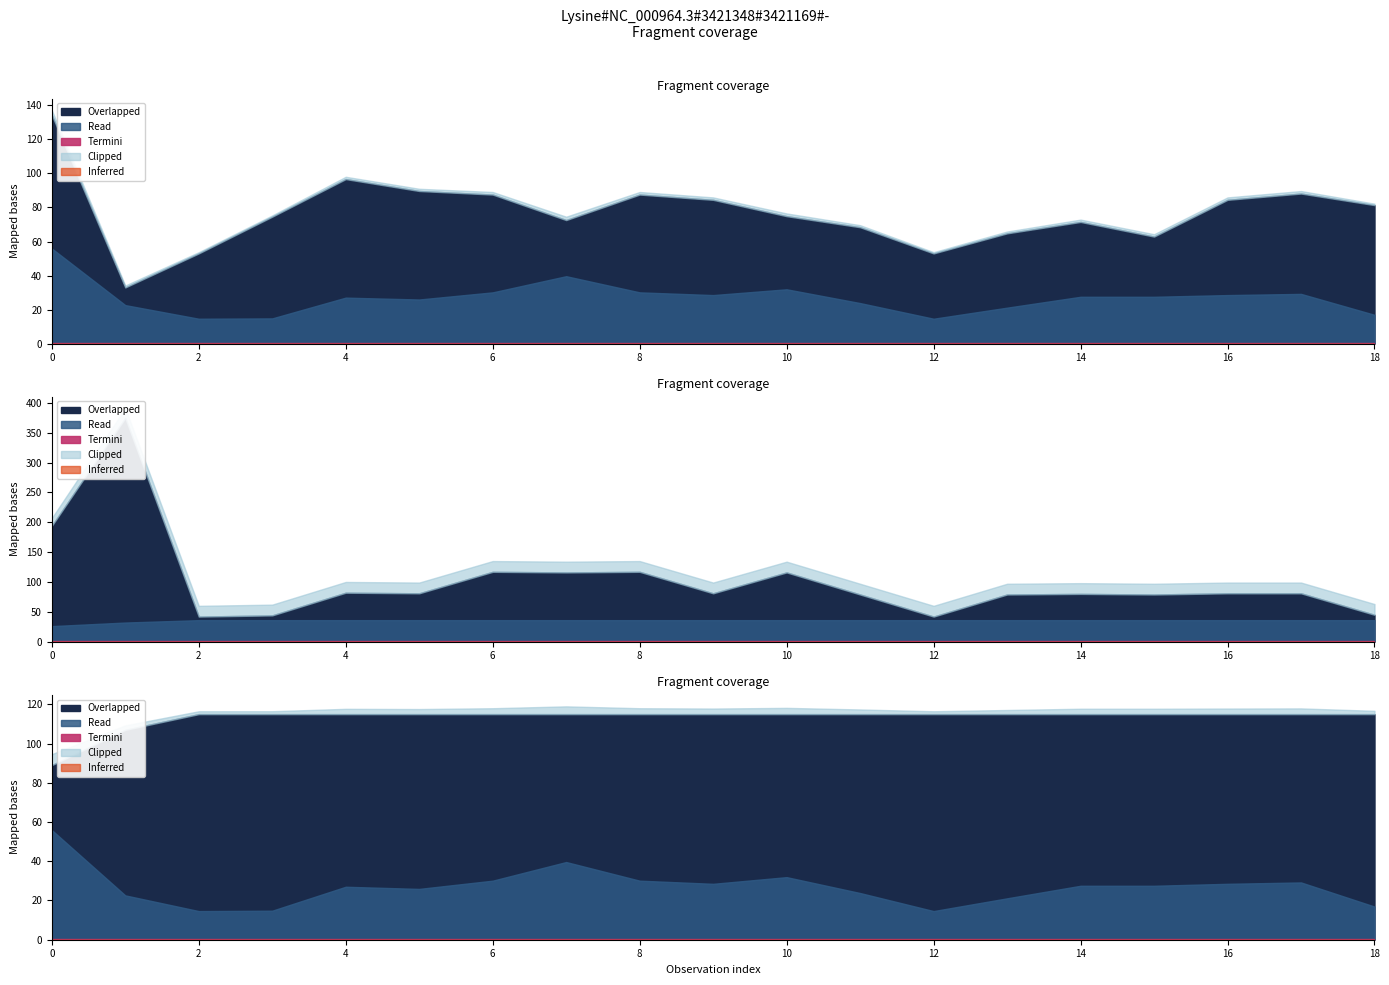

Reading left to right, list all the values displayed in this chart.

LONG: 0=134.4	1=33.0	2=53.0	3=74.6	4=96.7	5=89.7	6=87.6	7=72.6	8=87.6	9=84.5	10=74.9	11=68.4	12=53.0	13=64.8	14=71.5	15=62.9	16=84.5	17=88.2	18=81.4
LAT: 0=55.9	1=22.6	2=14.6	3=14.8	4=27.0	5=25.9	6=30.1	7=39.6	8=30.1	9=28.5	10=31.9	11=23.8	12=14.6	13=21.1	14=27.5	15=27.5	16=28.5	17=29.2	18=16.9
MSQUARE: 0=194.0	1=375.0	2=42.0	3=44.0	4=82.0	5=81.0	6=117.0	7=116.0	8=117.0	9=81.0	10=116.0	11=79.0	12=42.0	13=79.0	14=80.0	15=79.0	16=81.0	17=81.0	18=45.0
RPT_LEN: 0=89.0	1=107.0	2=115.0	3=115.0	4=115.0	5=115.0	6=115.0	7=115.0	8=115.0	9=115.0	10=115.0	11=115.0	12=115.0	13=115.0	14=115.0	15=115.0	16=115.0	17=115.0	18=115.0
GROUP_CNT: 0=13.0	1=16.0	2=18.0	3=18.0	4=18.0	5=18.0	6=18.0	7=18.0	8=18.0	9=18.0	10=18.0	11=18.0	12=18.0	13=18.0	14=18.0	15=18.0	16=18.0	17=18.0	18=18.0